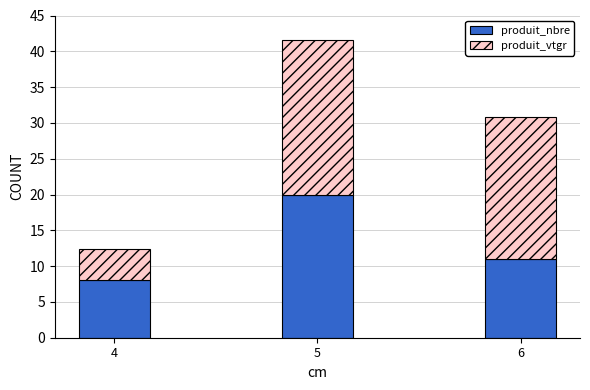

What is the minimum value for produit_nbre?

8.0